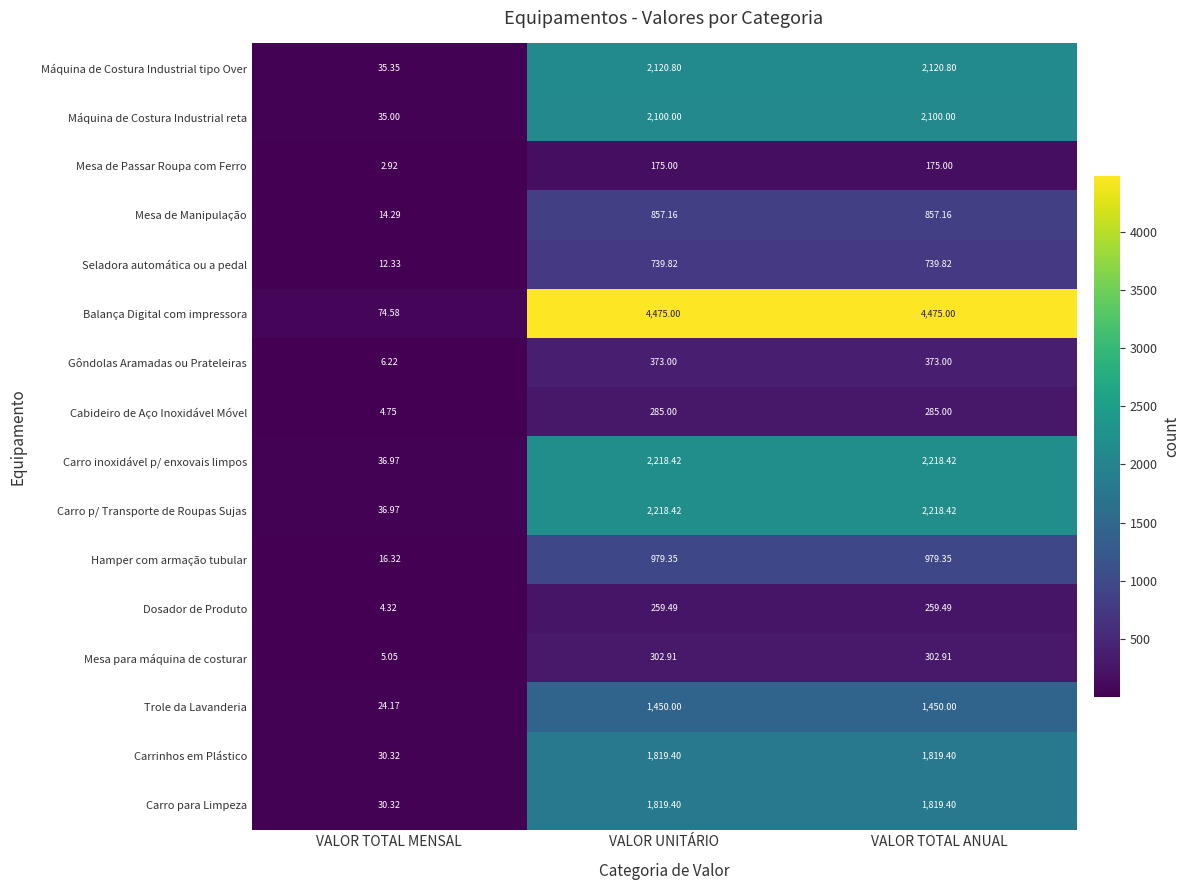

At which label does Mesa para máquina de costurar first exceed 302?

VALOR UNITÁRIO